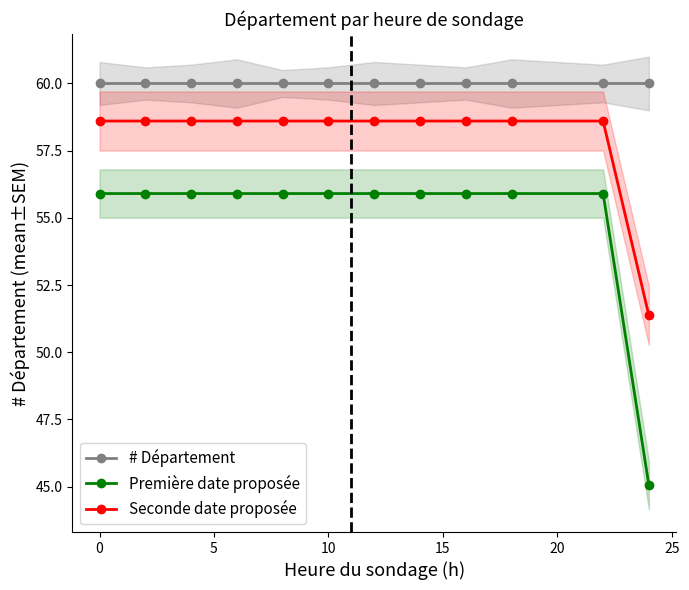

True or false: # Département has a value of 60.0 at 0.

True